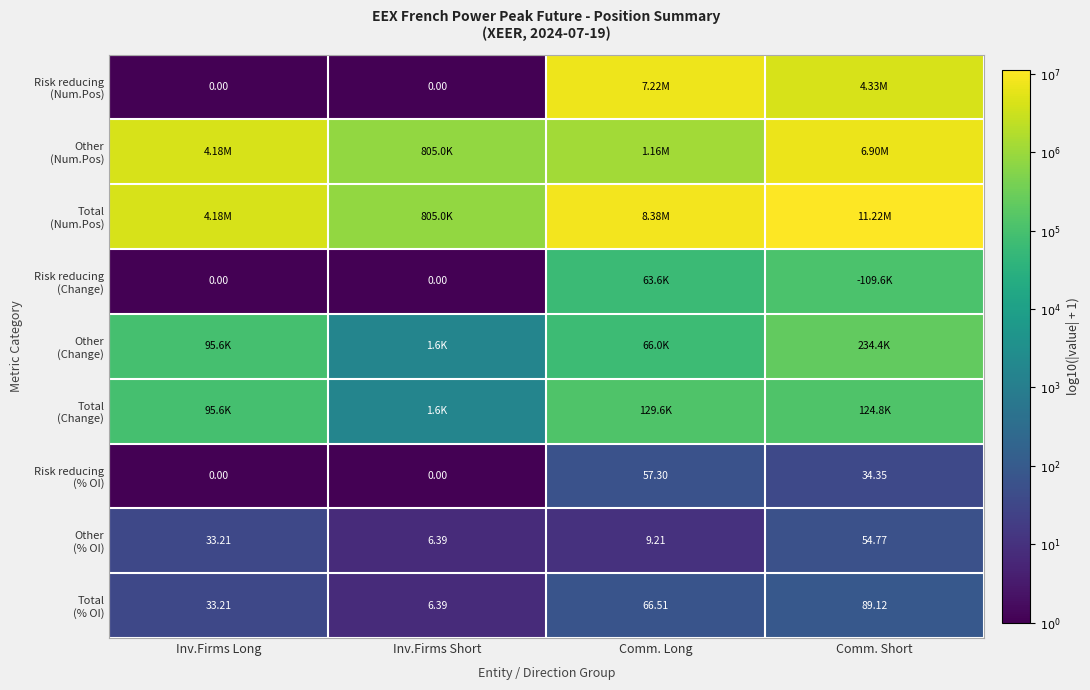

Is it true that Other (% OI) equals 0.5 at Comm. Short?

False